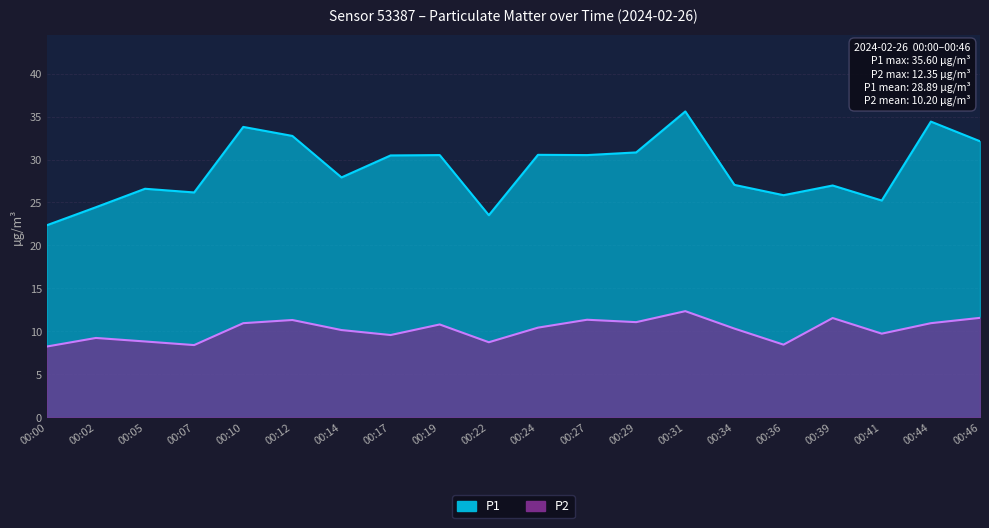

Read the P2 value at 00:39.

11.6